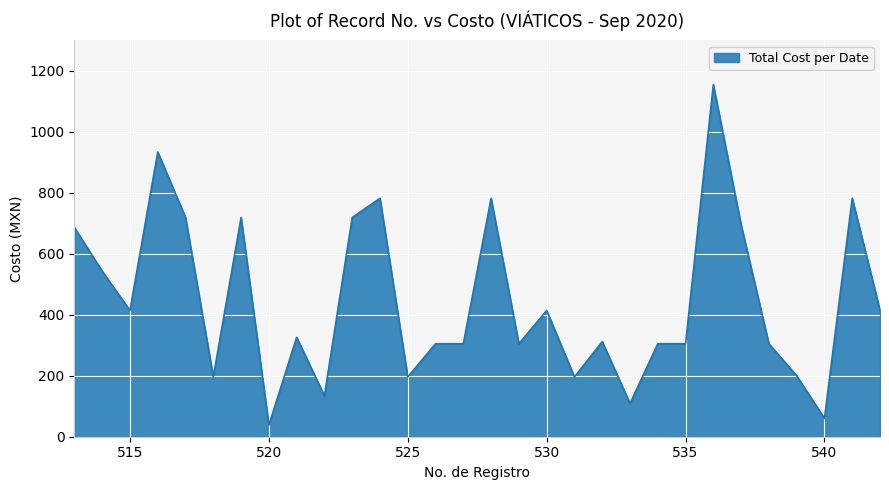

What is the minimum value shown in the chart?

38